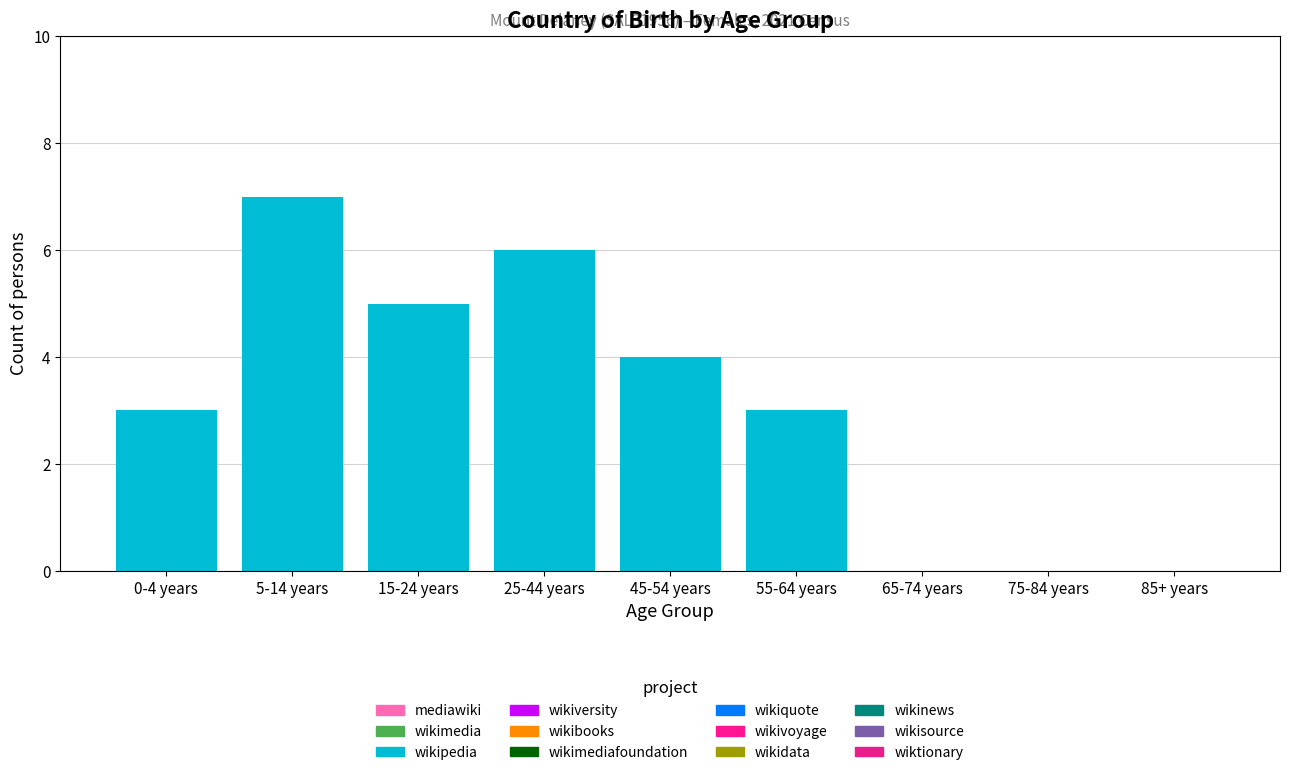

Reading left to right, transcribe all the data shown in this chart.

0-4 years=3	5-14 years=7	15-24 years=5	25-44 years=6	45-54 years=4	55-64 years=3	65-74 years=0	75-84 years=0	85+ years=0